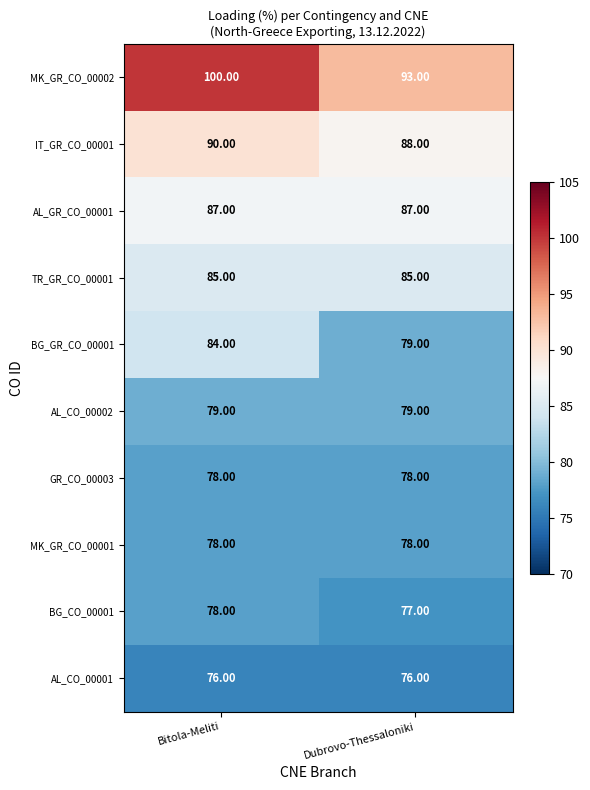

Which series has the largest total across all categories?

MK_GR_CO_00002